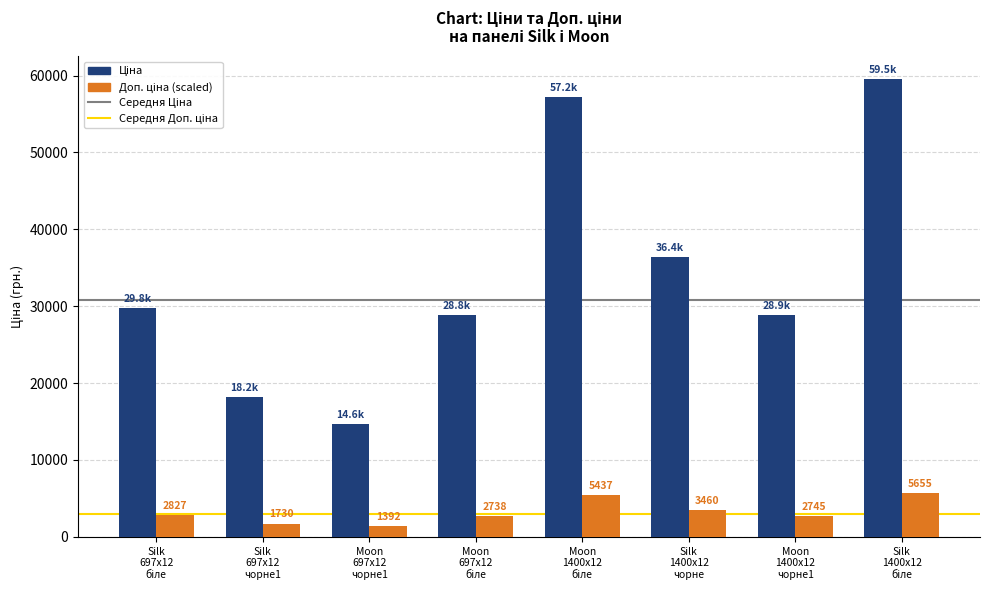

At how many categories does at least one series exceed 24682?

6